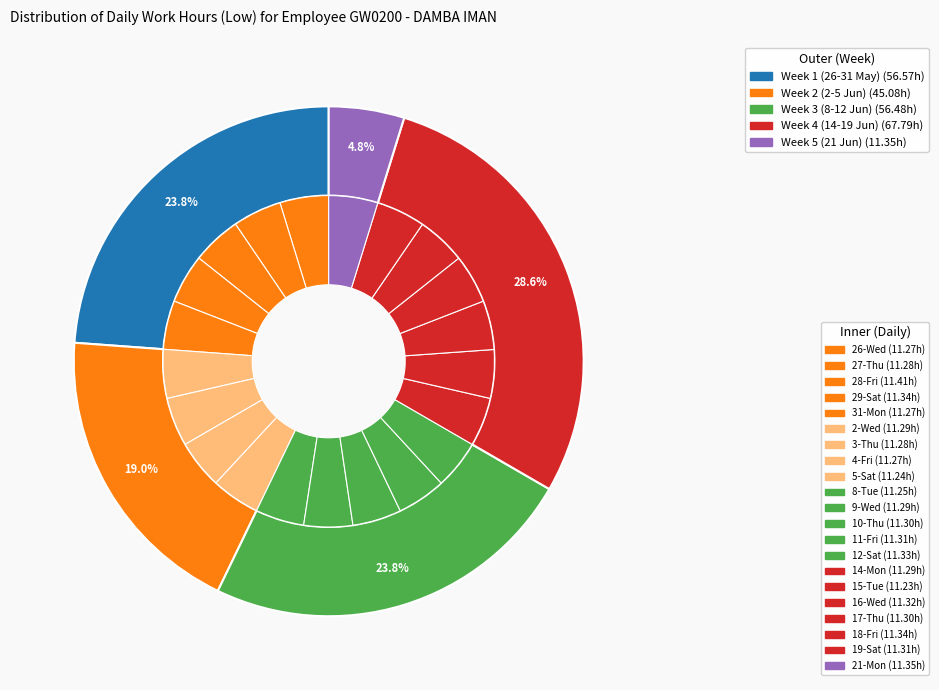

Which slice is the smallest?

15-Tue